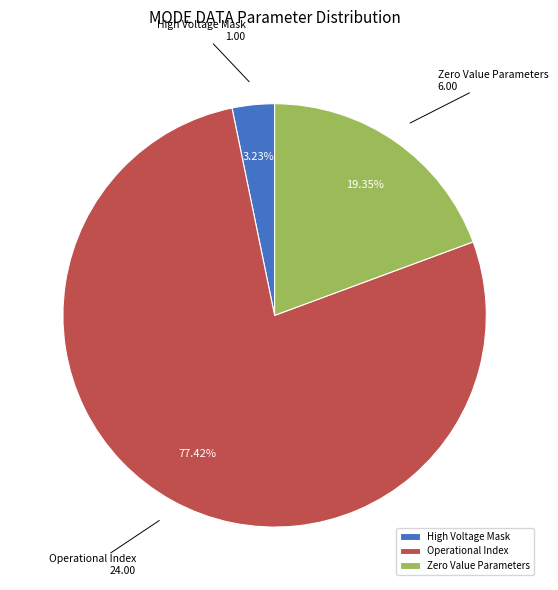

What percentage is the High Voltage Mask slice, to the nearest percent?

3%